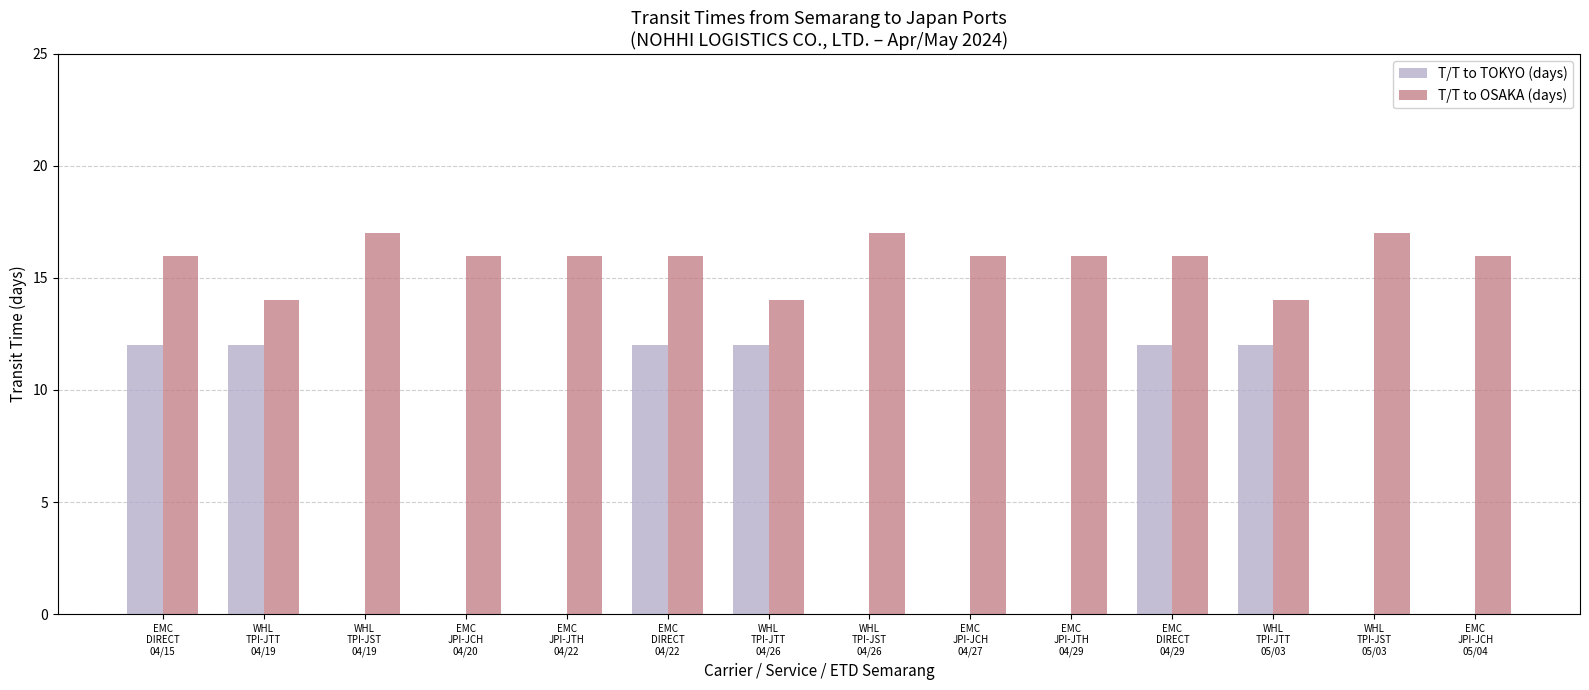

What is the sum of all T/T to OSAKA (days) values?

221